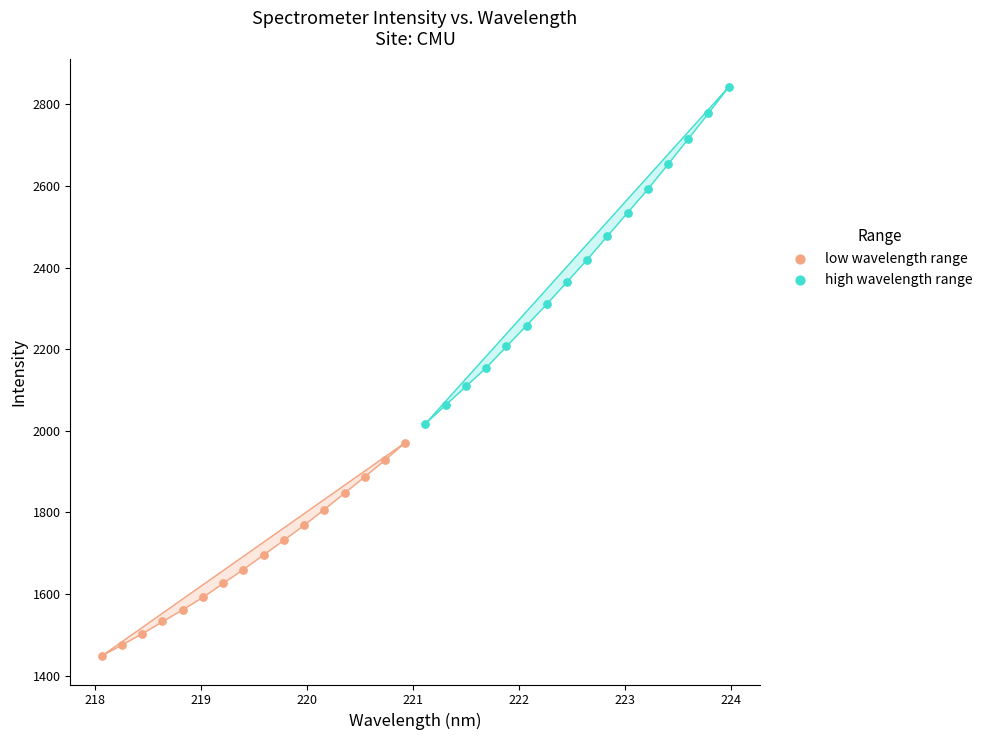

Which series reaches the minimum Y coordinate?

low wavelength range